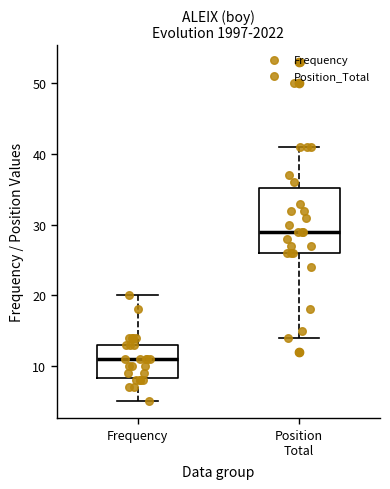

Reading left to right, transcribe this box plot: for each box, give where its median line is, the range the box spans, and where its two whiskers end, as read against the y-axis. The values are not printed on the chart, so give them approximately, as read against the axis.

Frequency: median 11, box 8 to 13, whiskers 5 to 20
Position Total: median 29, box 26 to 35, whiskers 14 to 41